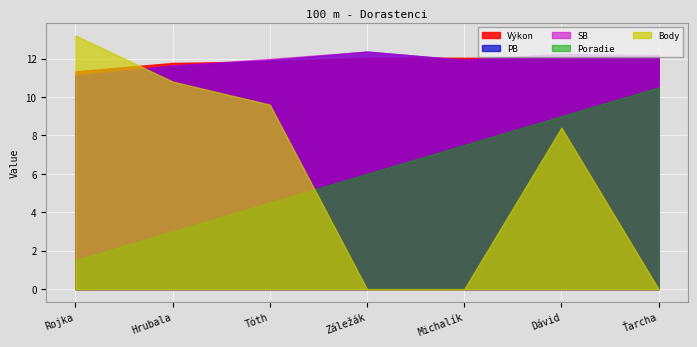

What position from the right is Michalík Jakub?

3